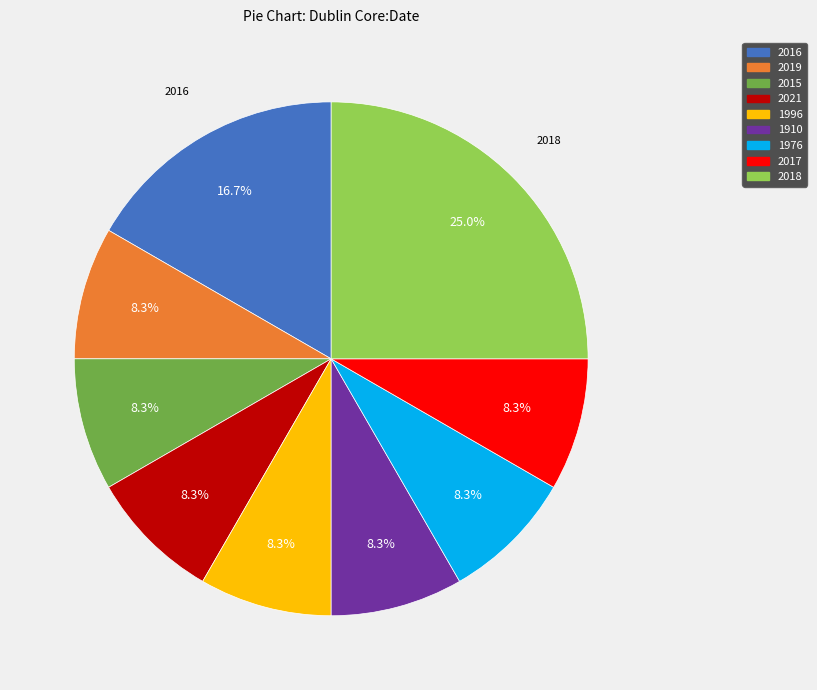

Is it true that 1996 is 8% of the pie?

True